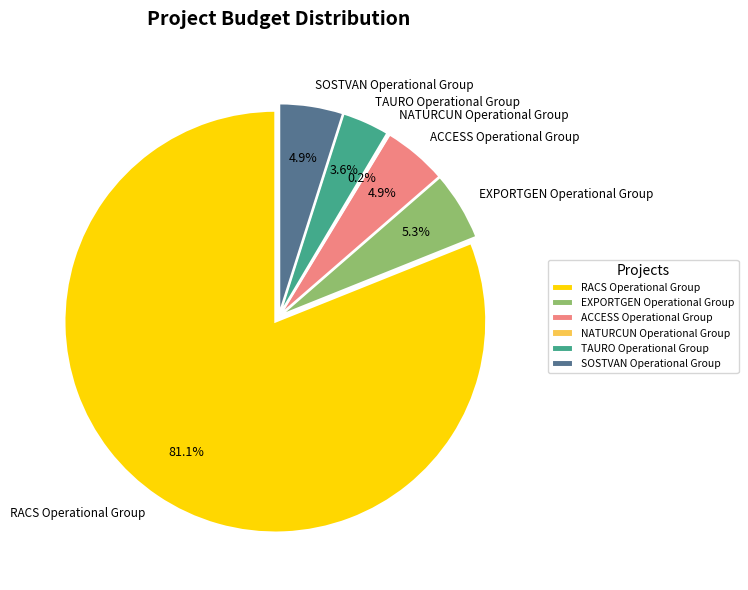

What is the largest slice in the pie chart?

RACS Operational Group